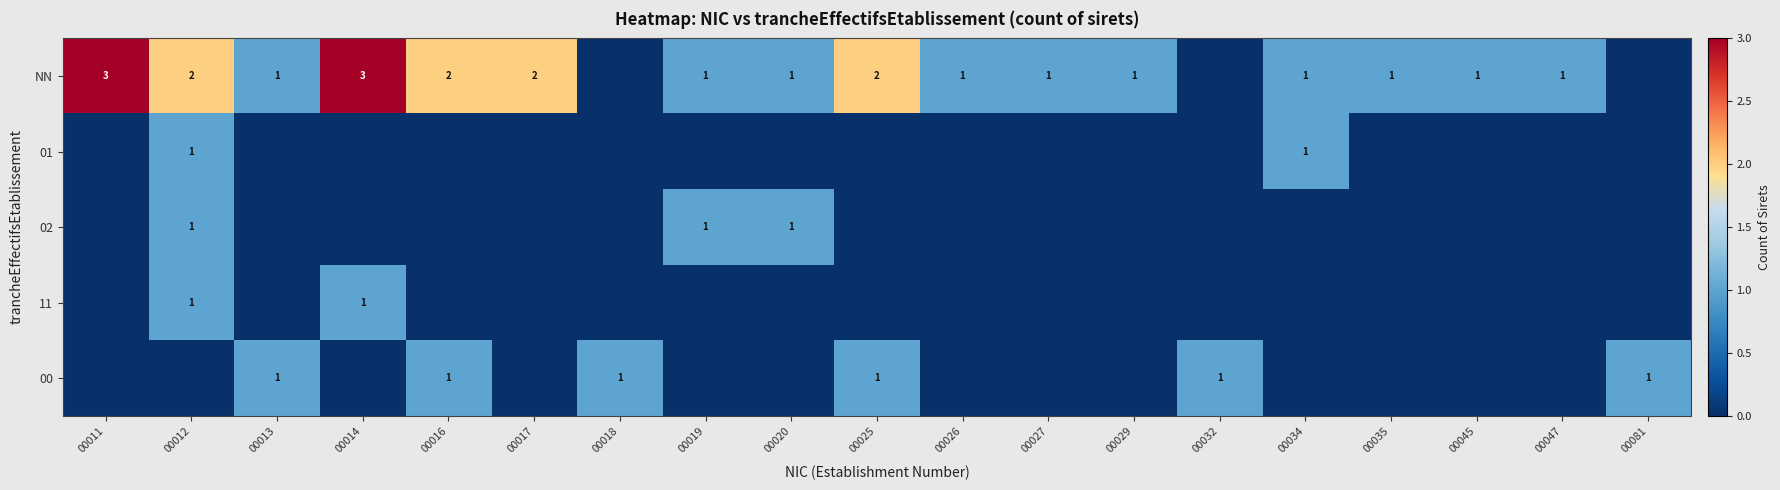

The NN series shows 3 at 00011. True or false?

True